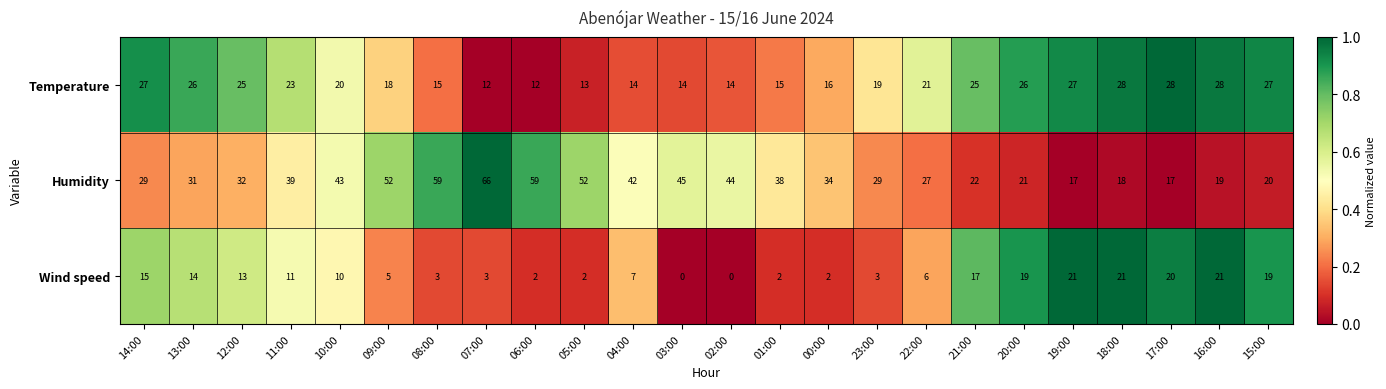

What is the difference between the maximum and minimum values in the Humidity series?

49